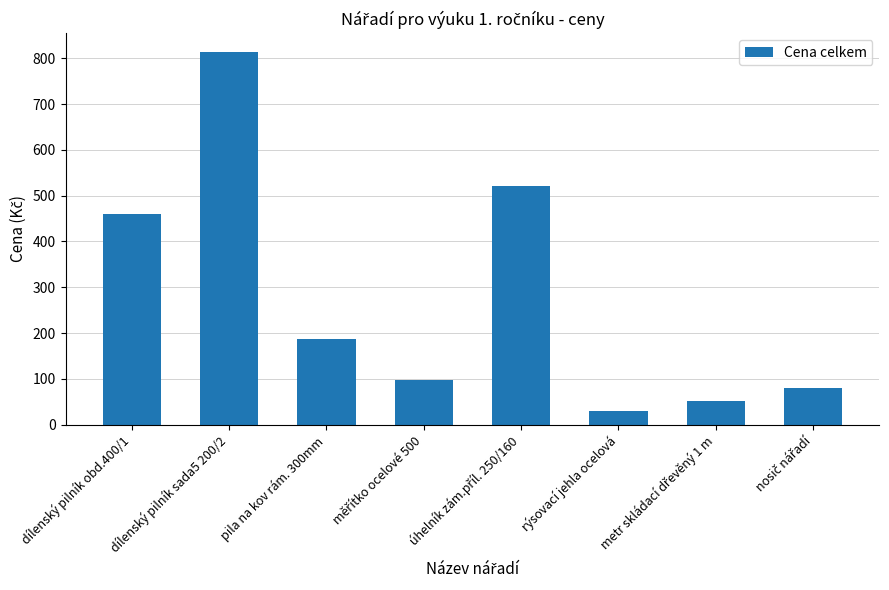

What is the difference between the second highest and second lowest values?

470